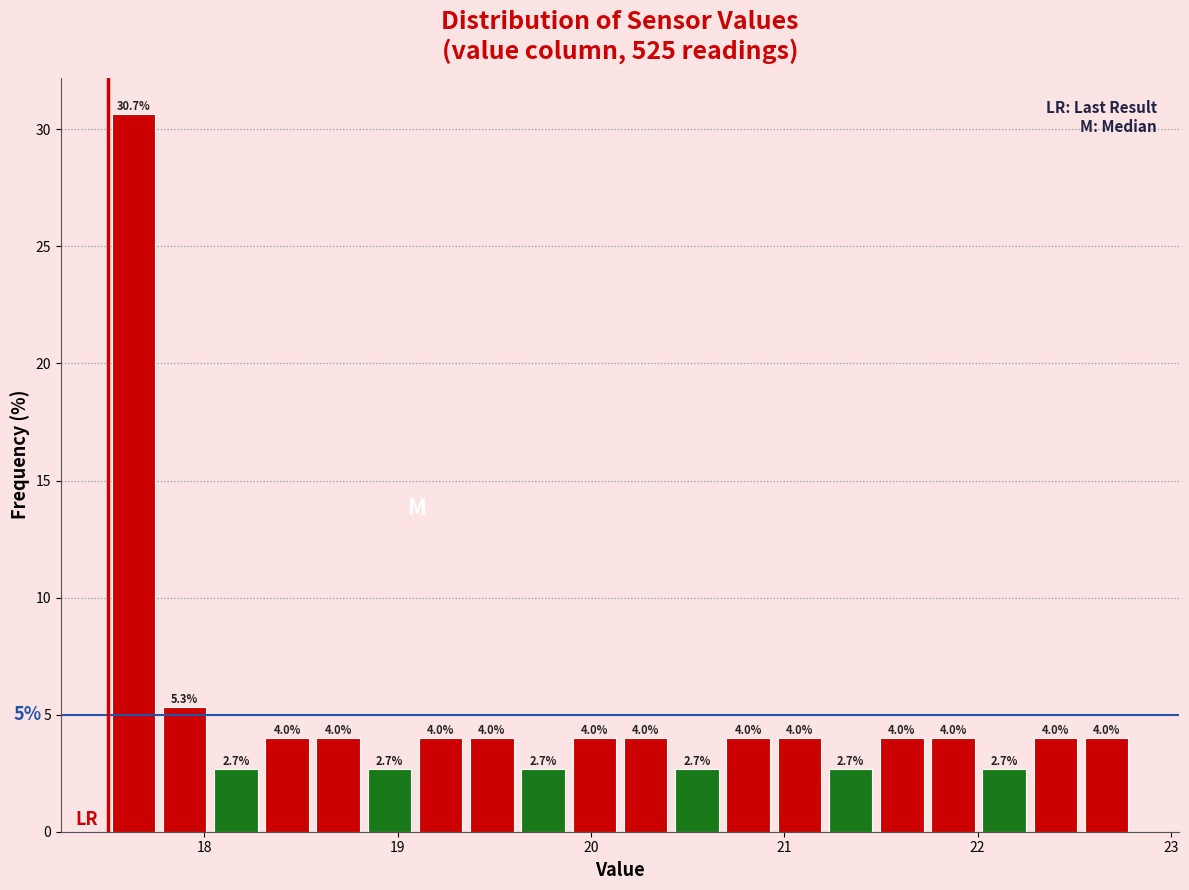

Read against the x-axis, roughly where is the centre of the tallest bar?

17.6